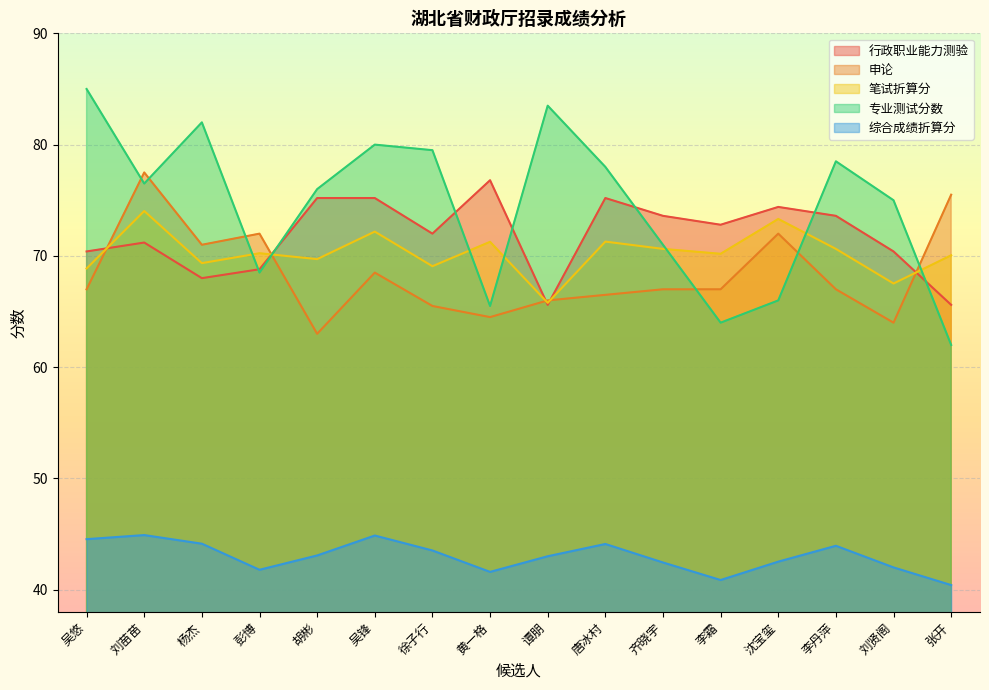

What is the label of the 6th point from the right?

齐晓宇